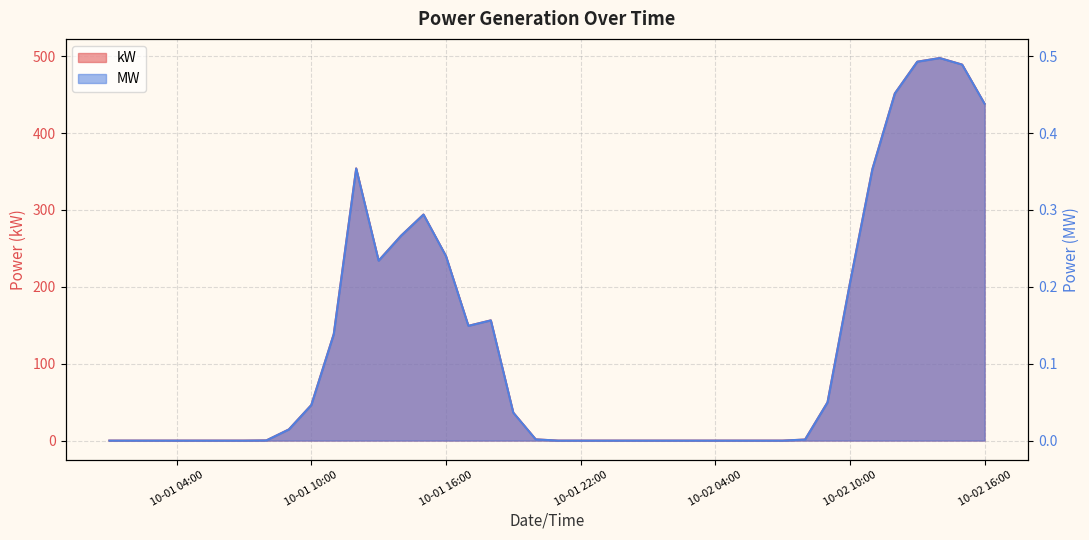

How many interior local valleys does the kW series have?

2